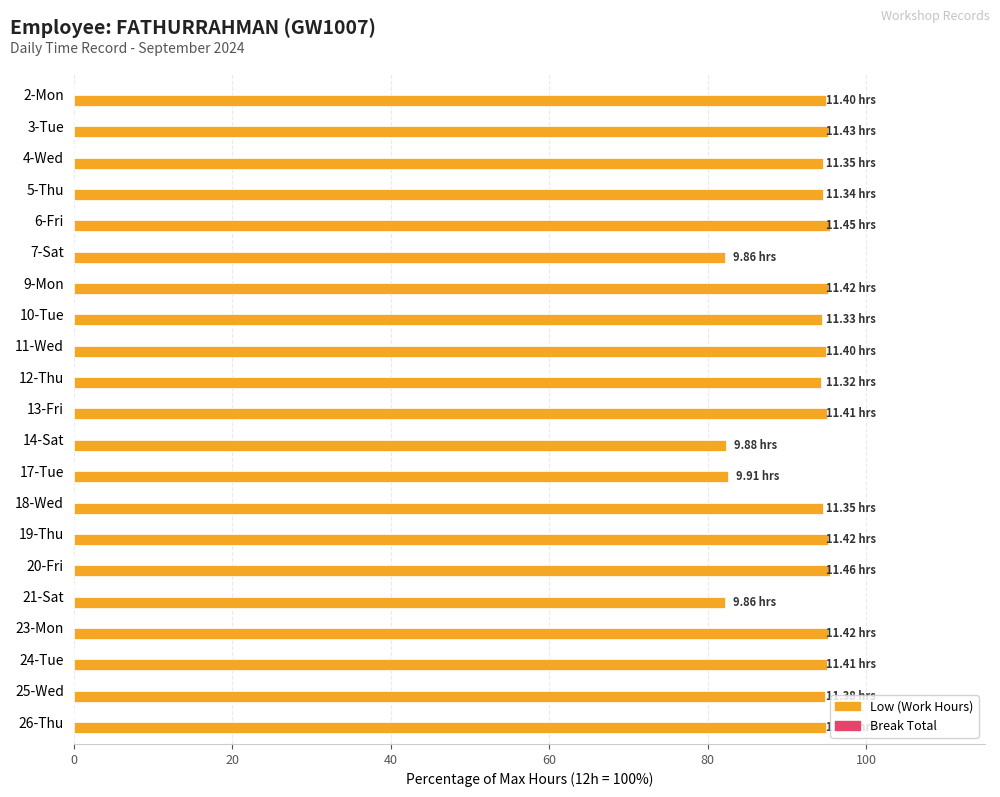

Count the number of categories in the chart.

21